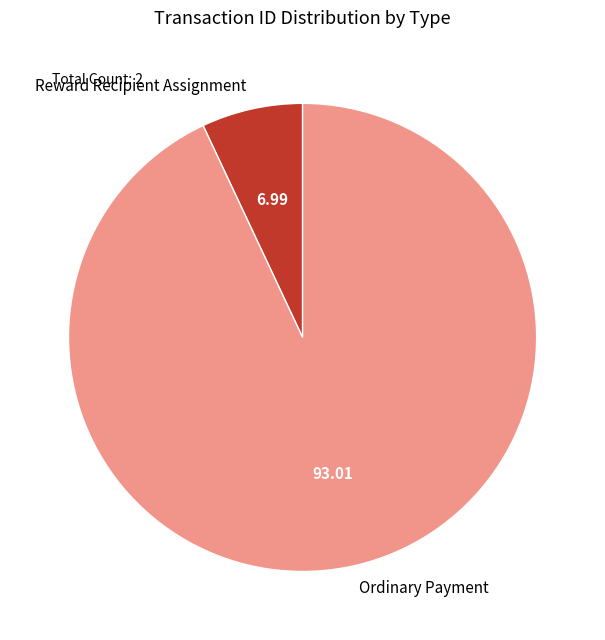

The Ordinary Payment slice represents 81% of the pie. True or false?

False